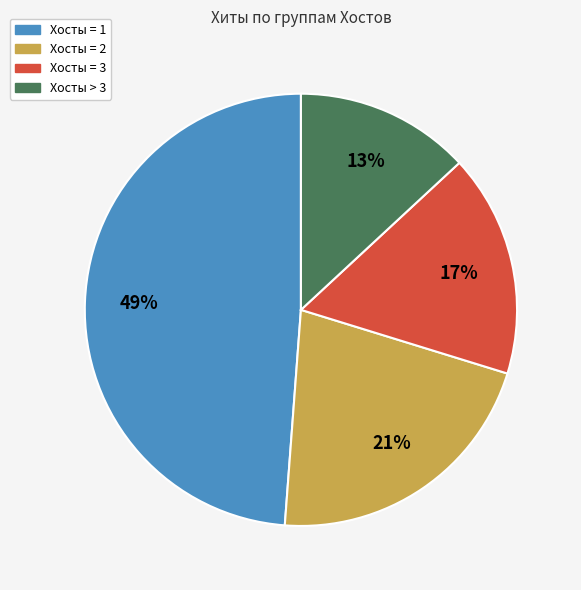

Between Хосты = 2 and Хосты > 3, which is larger?

Хосты = 2